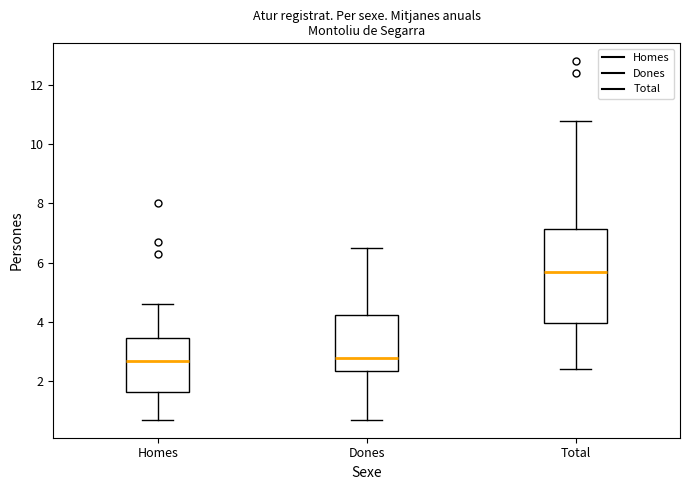

Reading left to right, read every box against the y-axis: the position of its median line, the range the box covers, and the ends of its whiskers. The values are not printed on the chart, so give them approximately, as read against the axis.

Homes: median 2.8, box 1.6 to 3.4, whiskers 0.8 to 4.6
Dones: median 2.8, box 2.4 to 4.2, whiskers 0.8 to 6.6
Total: median 5.8, box 4.0 to 7.2, whiskers 2.4 to 10.8